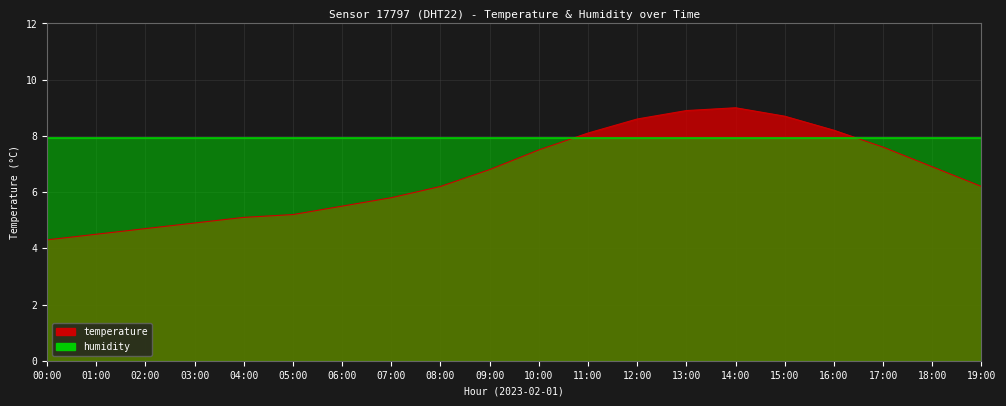

What is the change in value from 05:00 to 15:00?

+3.5